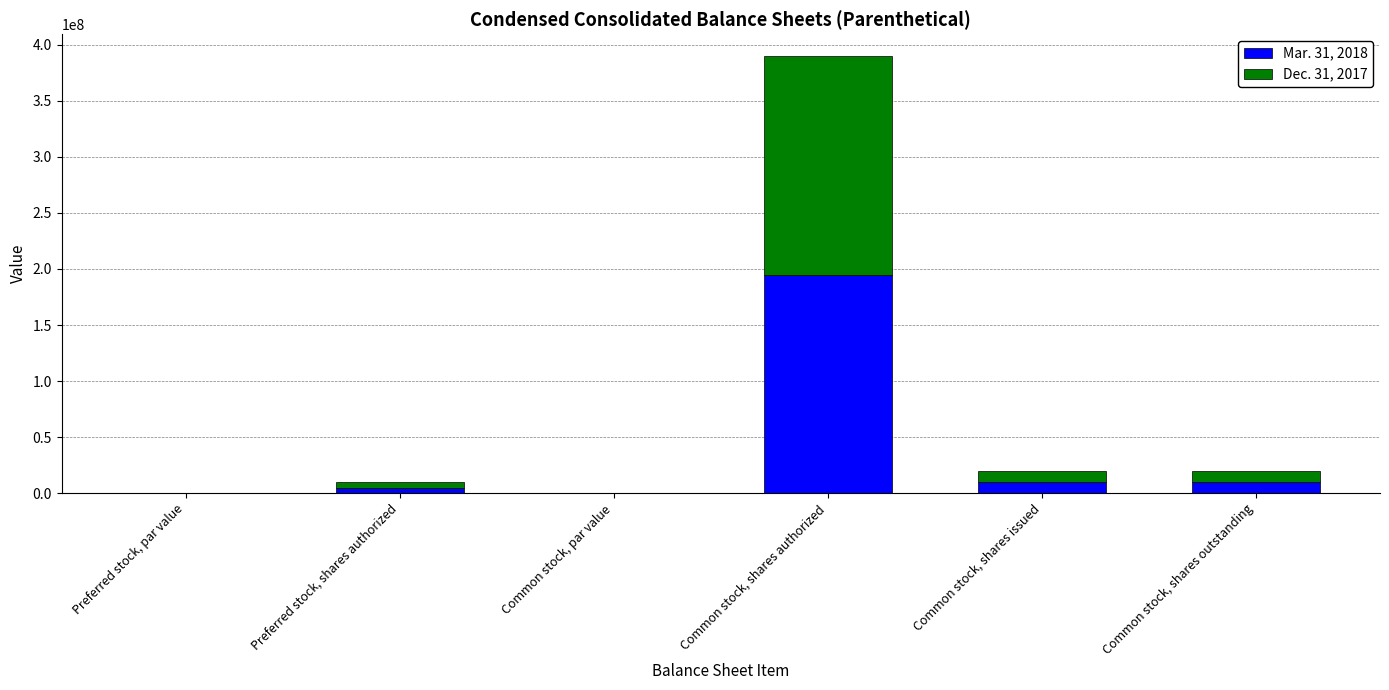

What is the maximum value for Mar. 31, 2018?

195000000.0